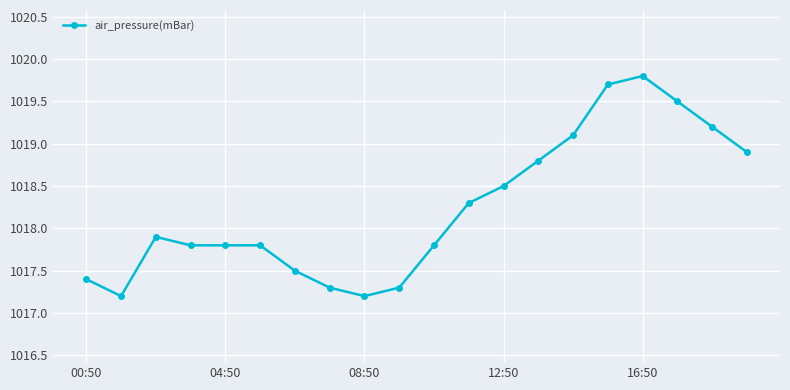

Reading right to left, extract all data points from this chart.

1018.9	1019.2	1019.5	1019.8	1019.7	1019.1	1018.8	1018.5	1018.3	1017.8	1017.3	1017.2	1017.3	1017.5	1017.8	1017.8	1017.8	1017.9	1017.2	1017.4